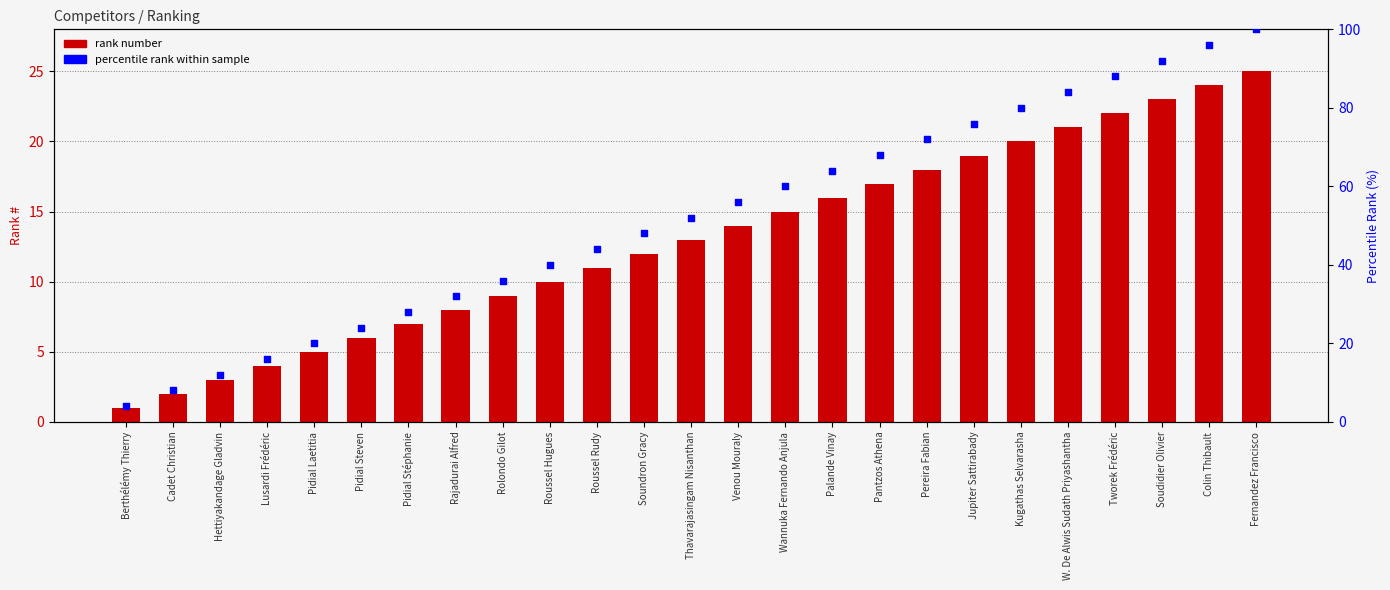

Which series has the largest total across all categories?

percentile rank within sample